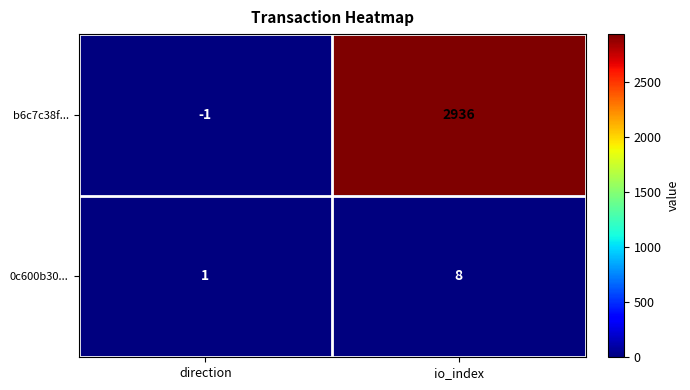

Reading right to left, transcribe all the data shown in this chart.

b6c7c38f...: 2936	-1
0c600b30...: 8	1